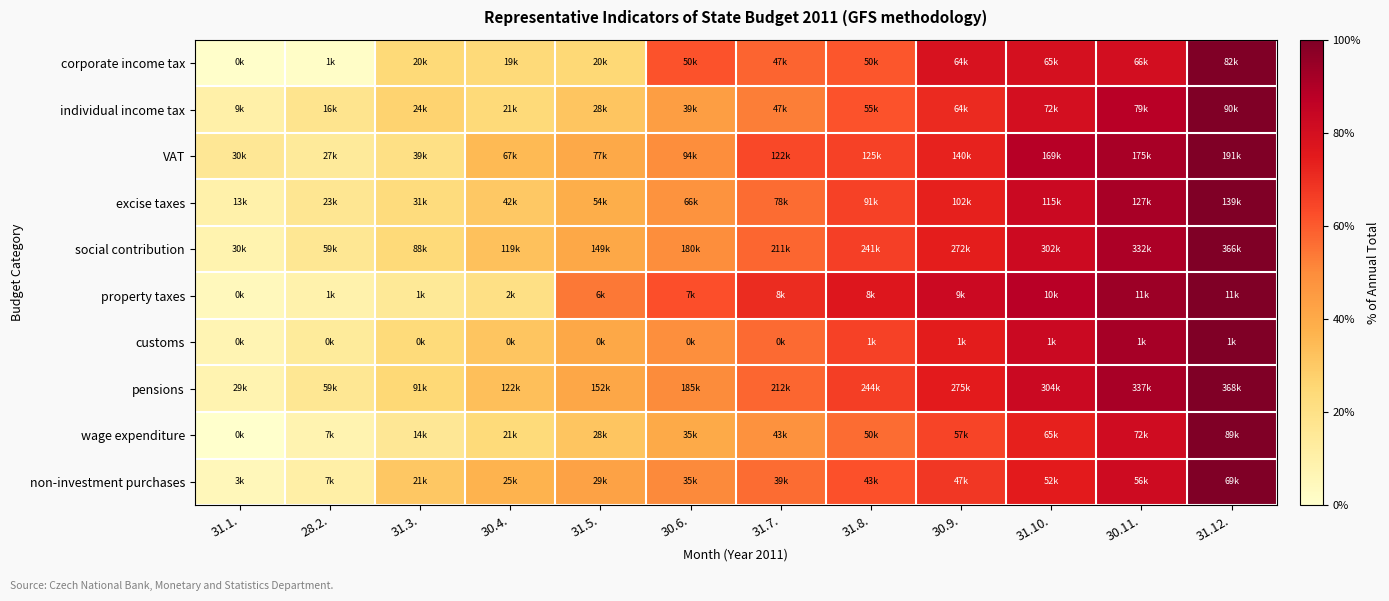

List the series in order of their peak value, highest first.

corporate income tax, individual income tax, VAT, excise taxes, social contribution, property taxes, customs, pensions, wage expenditure, non-investment purchases